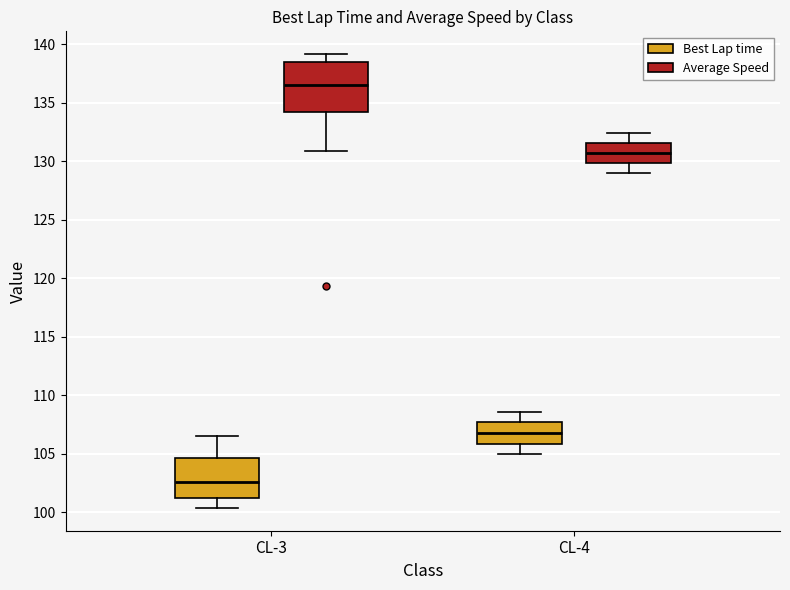

Which box's median line is the lowest?

CL-3 (Best Lap time)